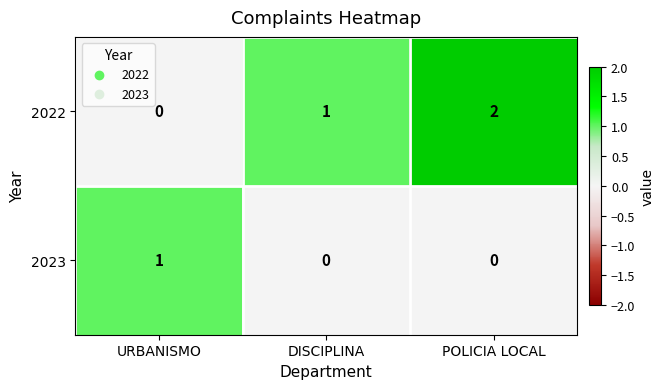

List the series in order of their peak value, lowest first.

2023, 2022